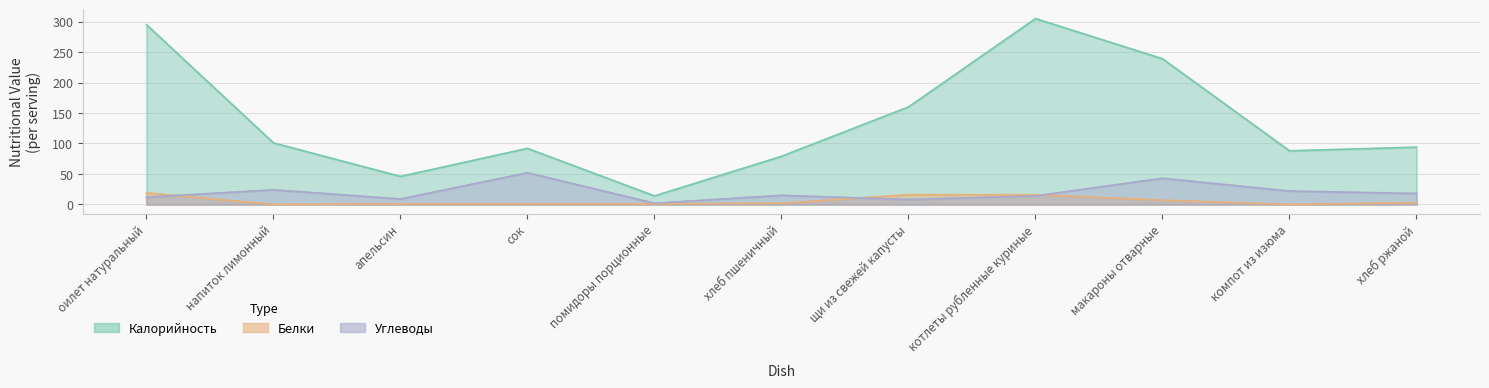

How many lines are shown in the chart?

3